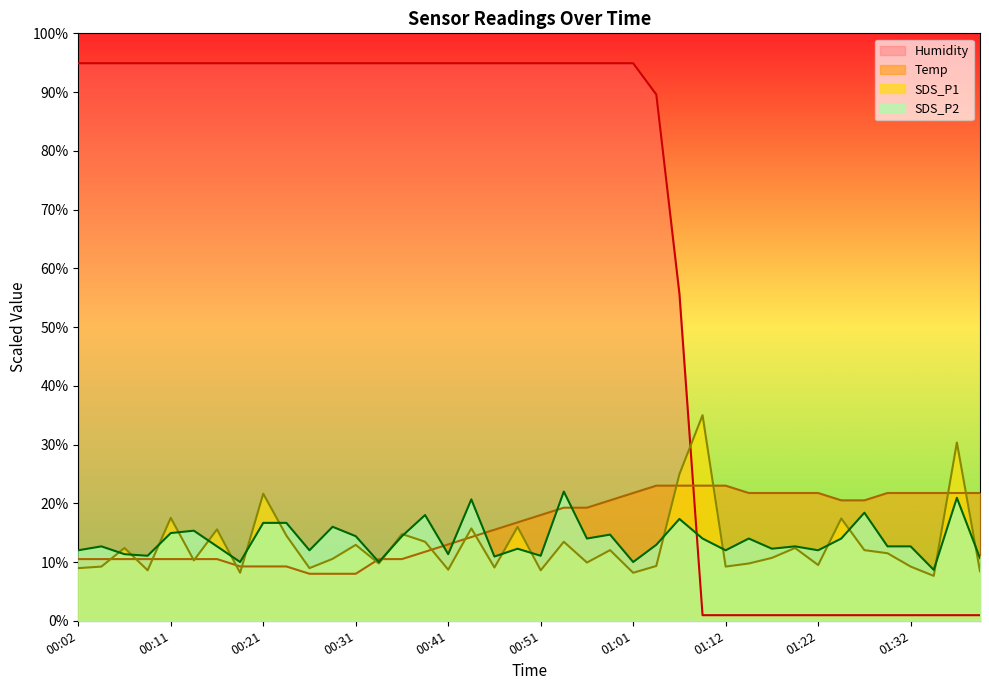

What is the label of the 13th point from the left?

00:31